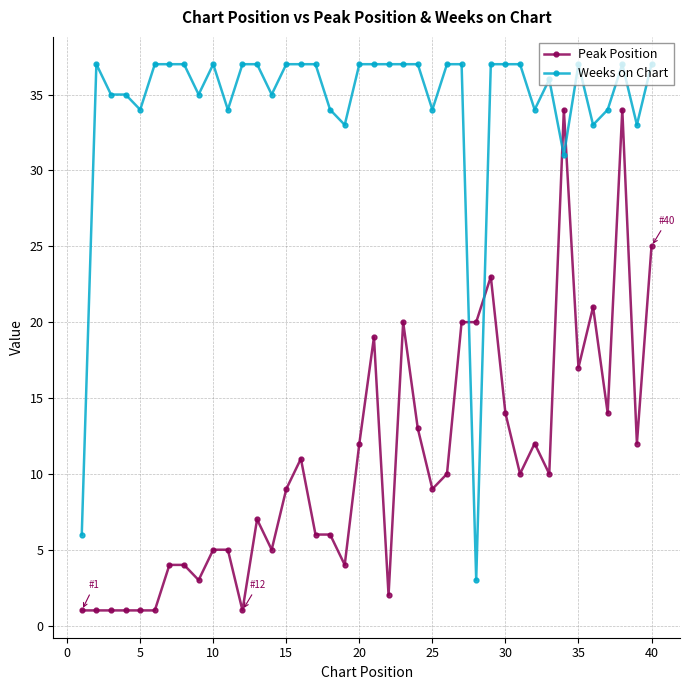

How many series are shown in this chart?

2